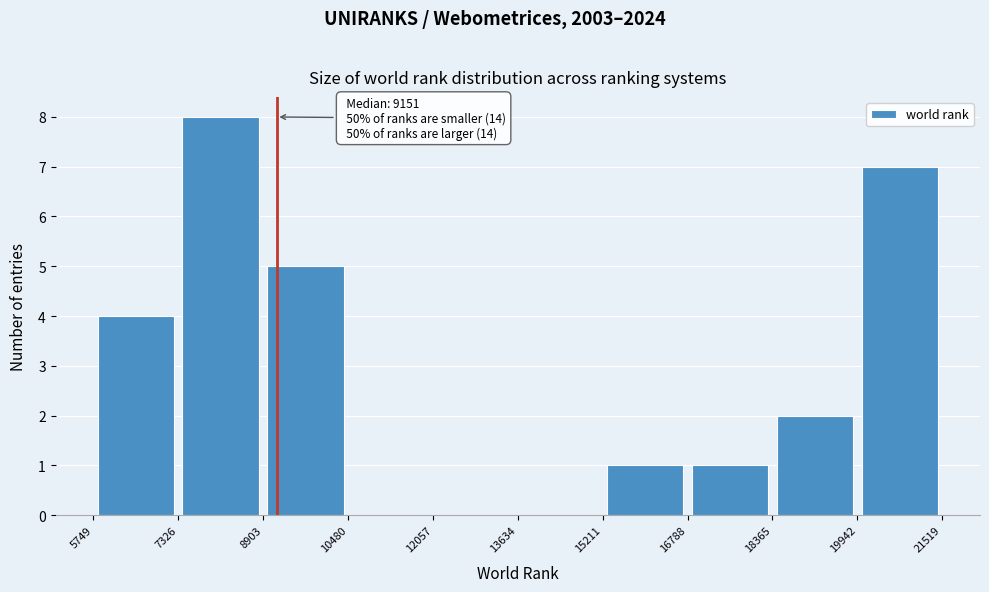

Which range on the x-axis has the tallest bar?

7326 to 8903